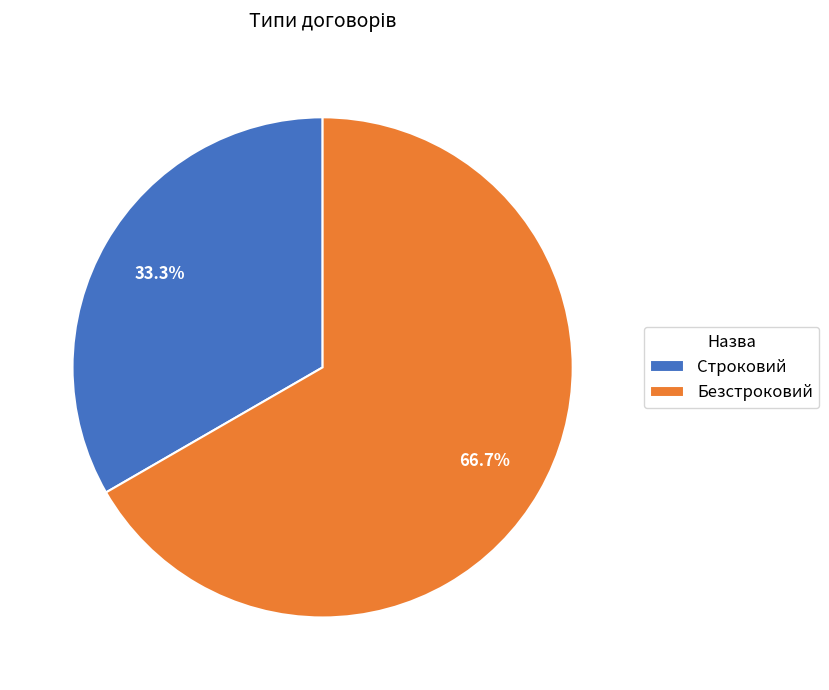

To the nearest percent, what portion does Строковий represent?

33%